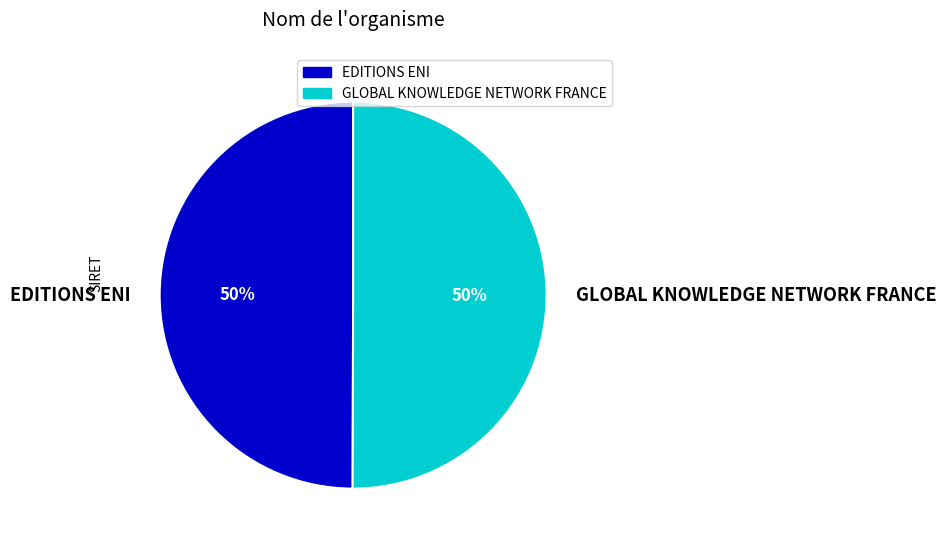

To the nearest percent, what is the average slice percentage?

50%